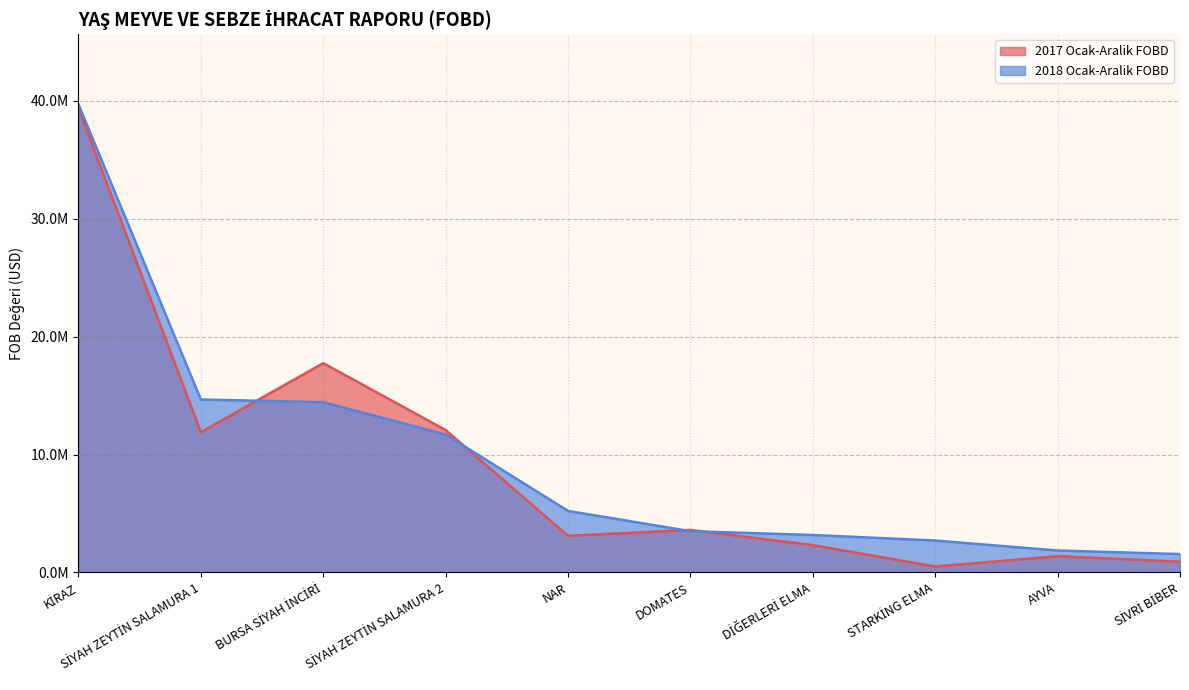

Where do 2017 Ocak-Aralik FOBD and 2018 Ocak-Aralik FOBD first cross each other?

SİYAH ZEYTİN SALAMURA 1 and BURSA SİYAH İNCİRİ